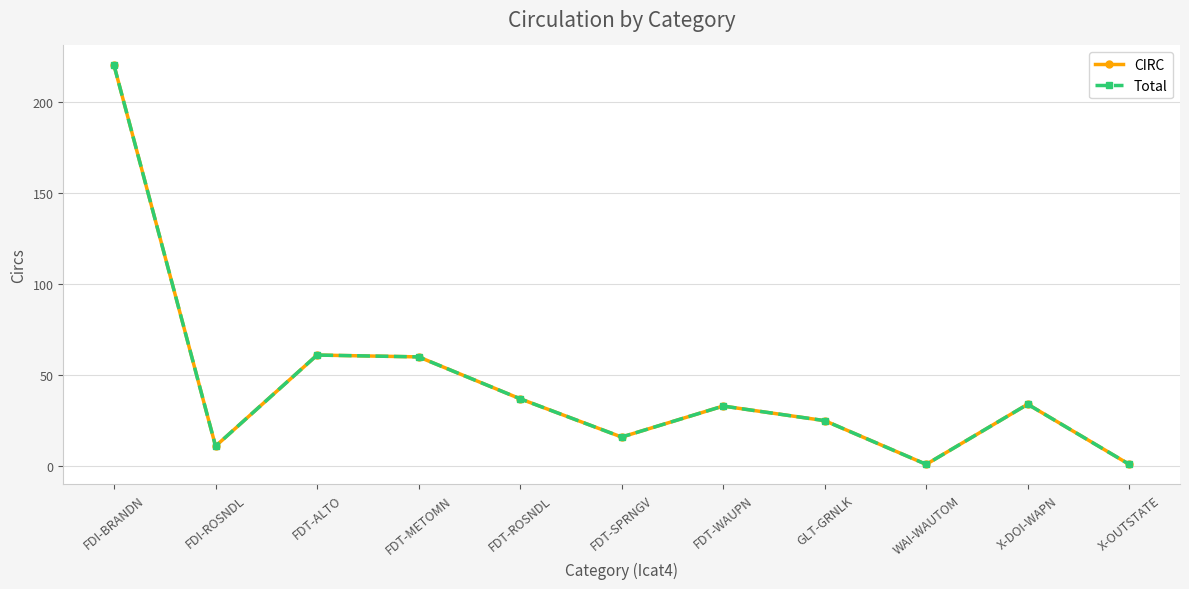

At which category does Total reach its first local peak?

FDT-ALTO